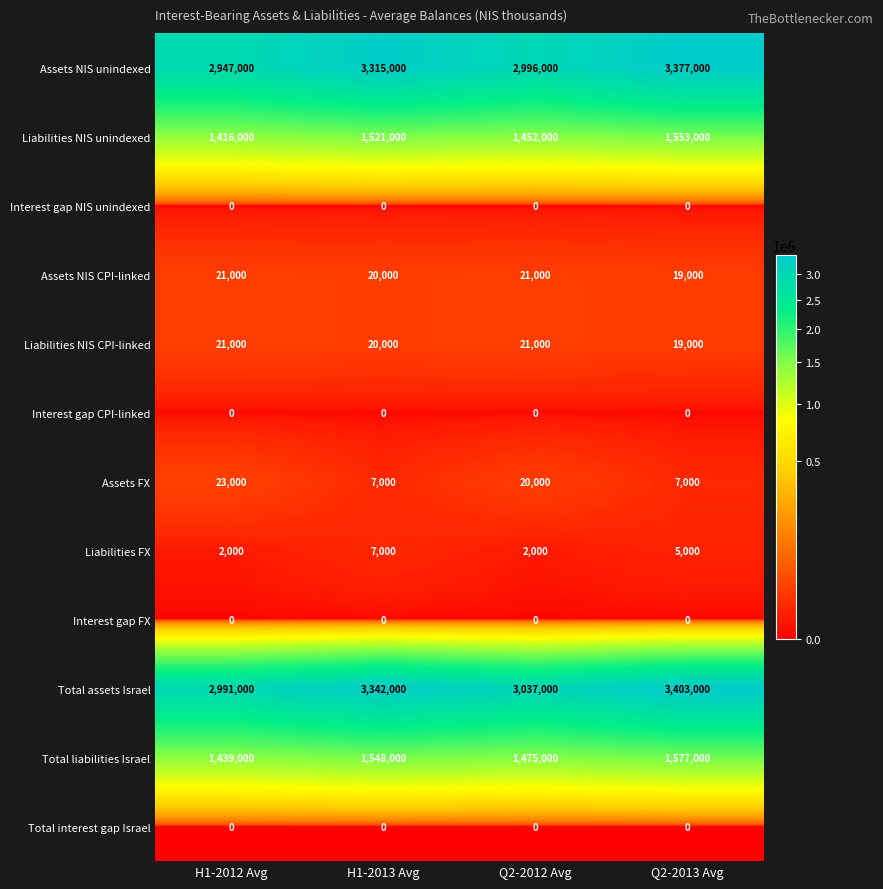

At which category is the sum across all series the highest?

Q2-2013 Avg